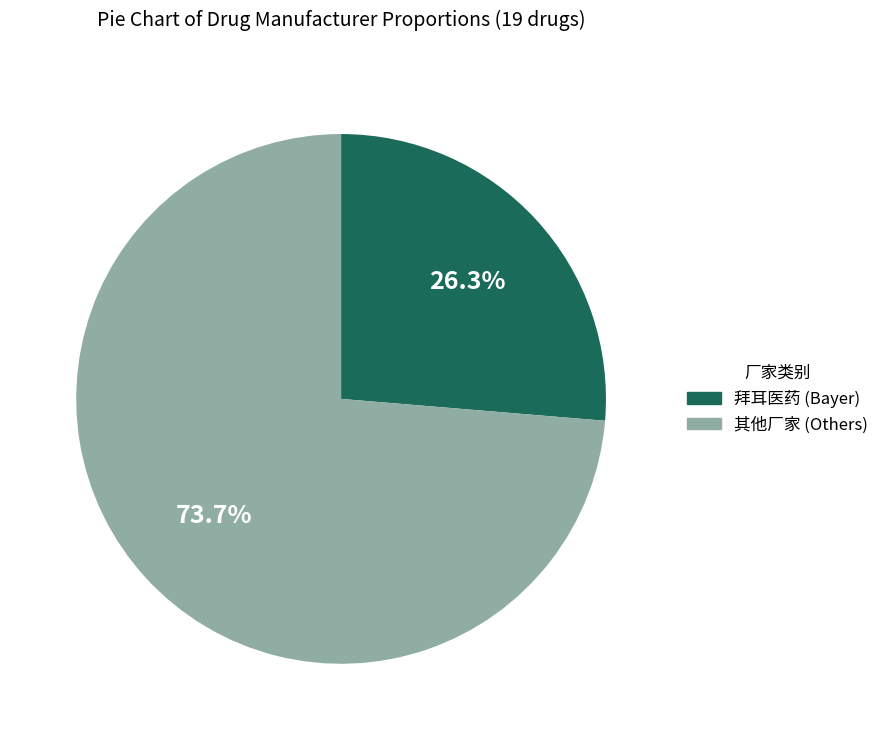

Is there any slice that represents more than half of the pie?

Yes